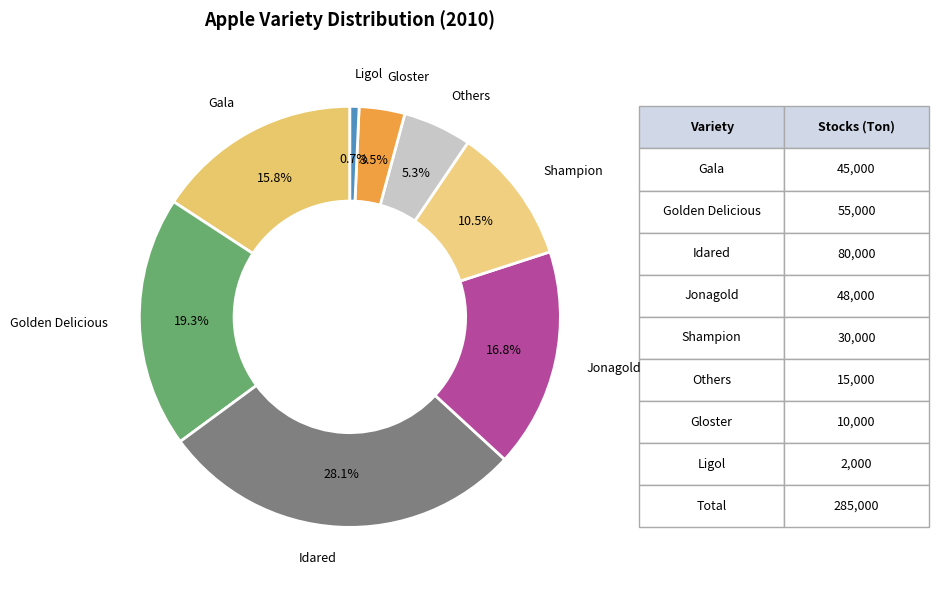

Count the number of slices in the pie.

8